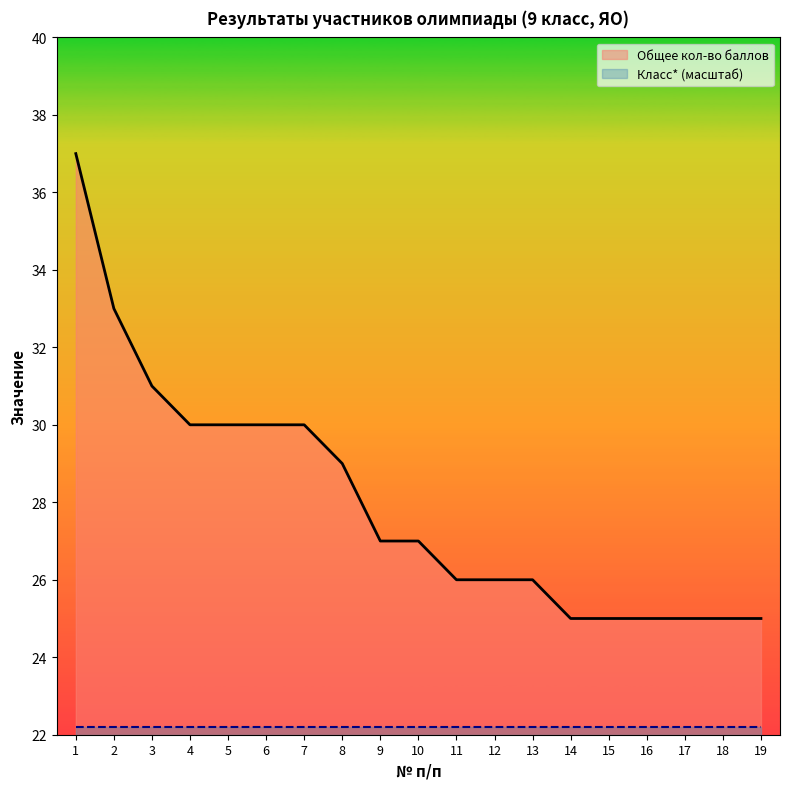

Where is the data nearest to the value 31?

3